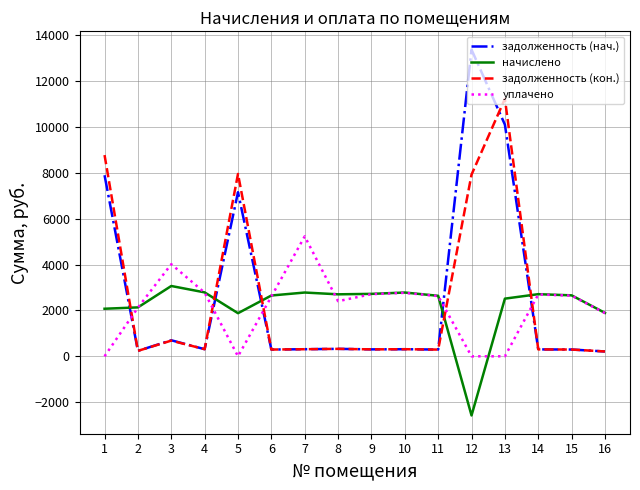

What is the spread (max minus min) of values at 16?

1681.9